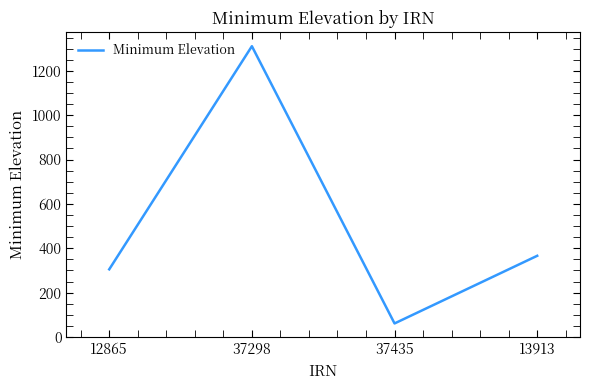

Reading left to right, list all the values displayed in this chart.

305	1311	61	366